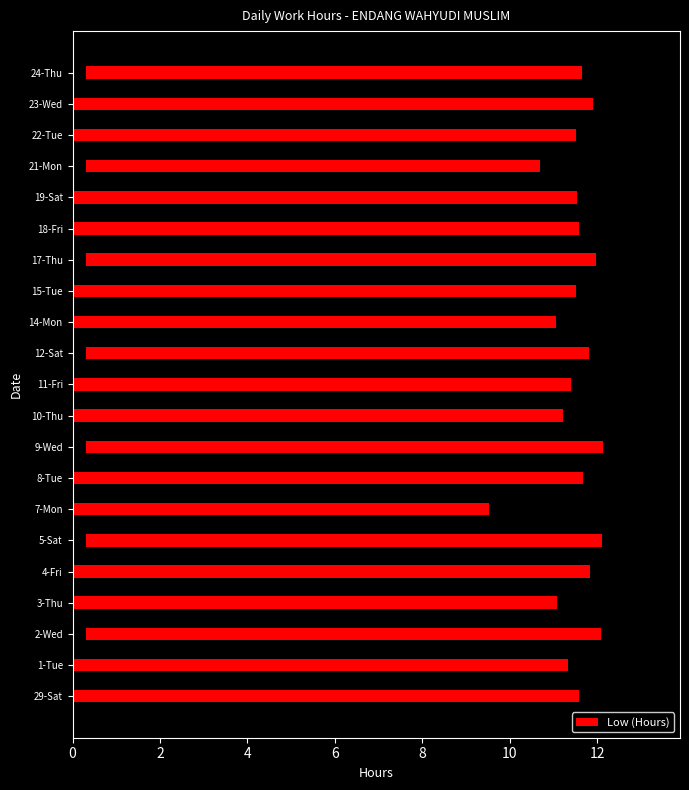

True or false: the data shows 3.7 at 17-Thu.

False